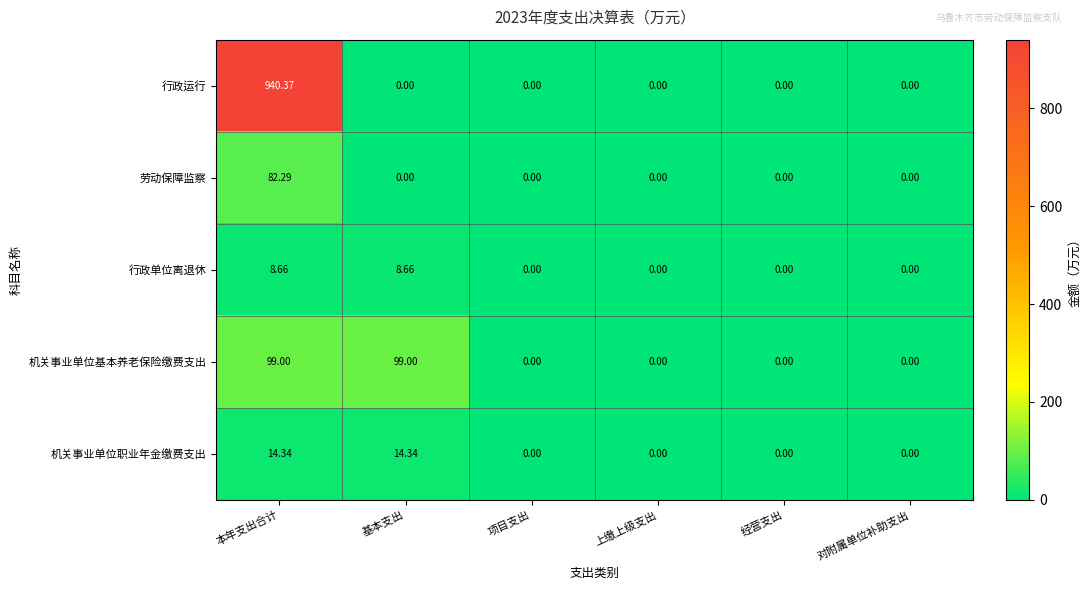

Is the value of 机关事业单位基本养老保险缴费支出 at 对附属单位补助支出 greater than the value of 行政单位离退休 at 基本支出?

No